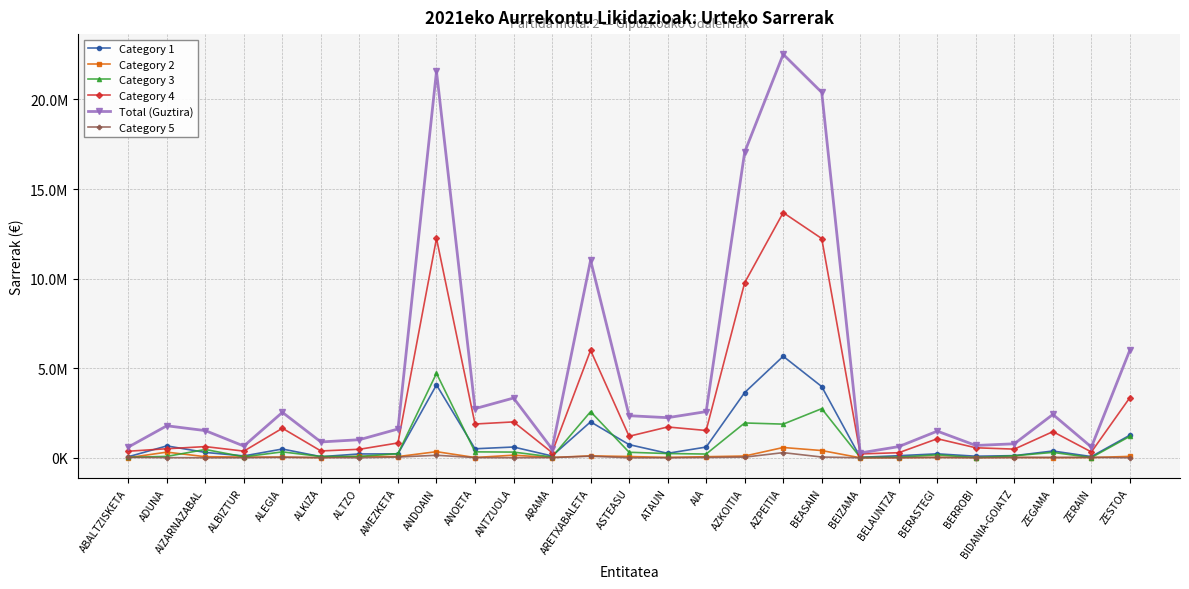

What is the approximate value of Category 4 at BEIZAMA?

214913.8